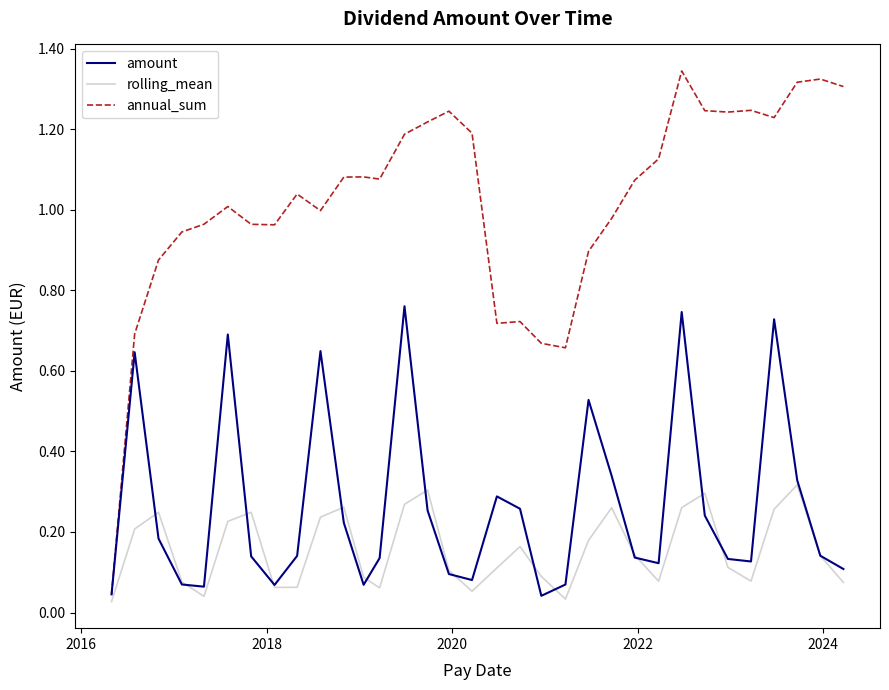

List the series in order of their peak value, highest first.

annual_sum, amount, rolling_mean